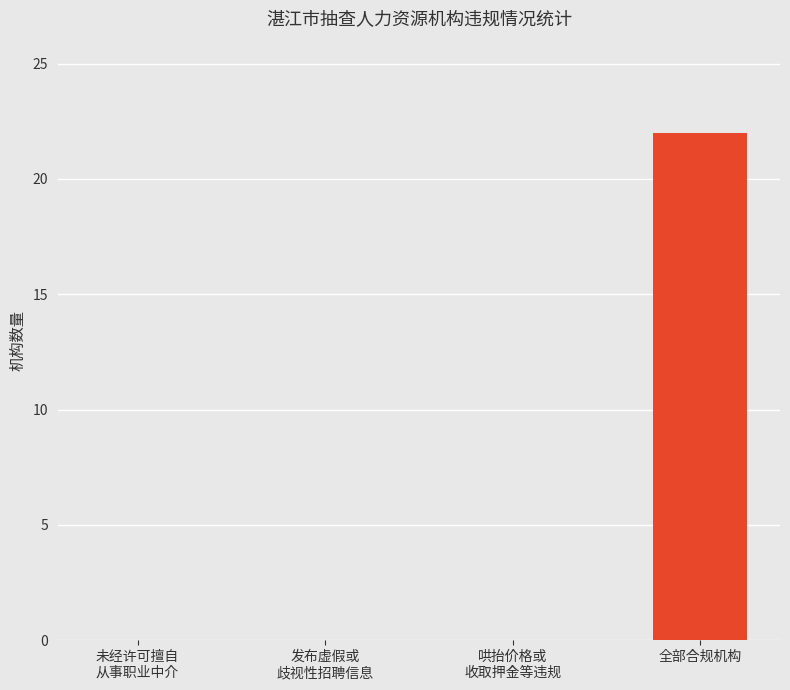

Reading left to right, transcribe all the data shown in this chart.

0	0	0	22